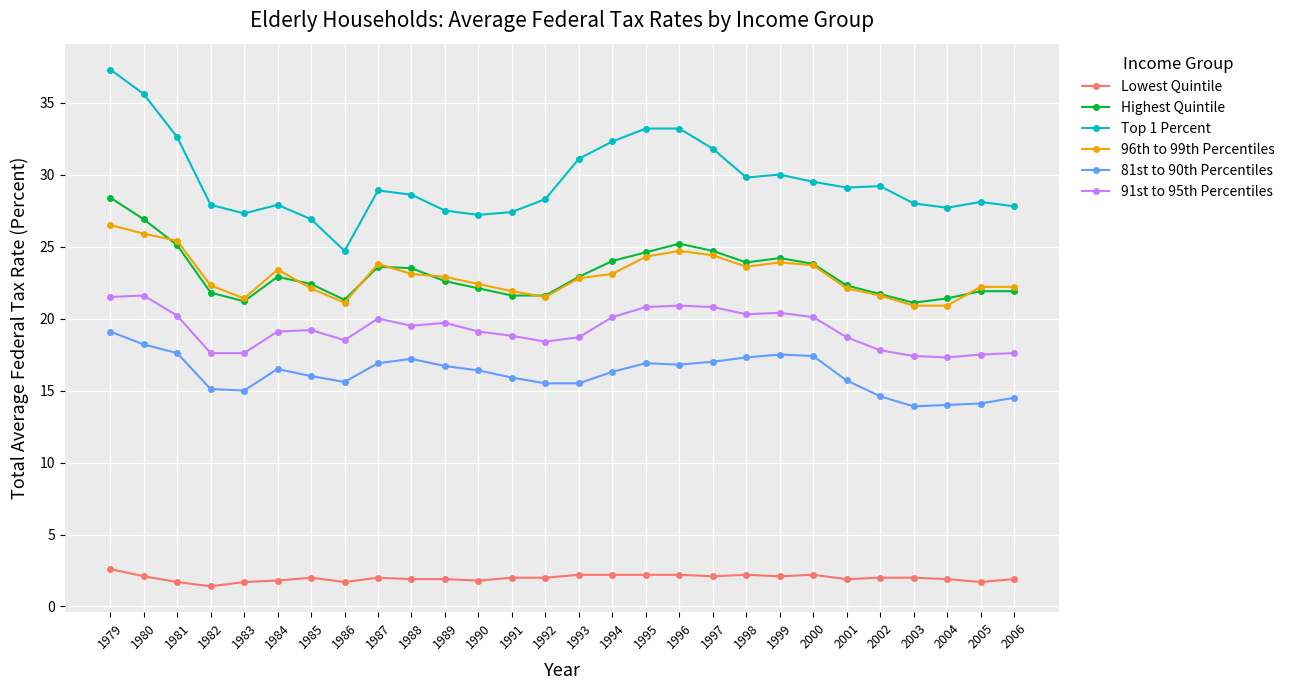

At 1988, list the series in order from smallest to largest.

Lowest Quintile, 81st to 90th Percentiles, 91st to 95th Percentiles, 96th to 99th Percentiles, Highest Quintile, Top 1 Percent